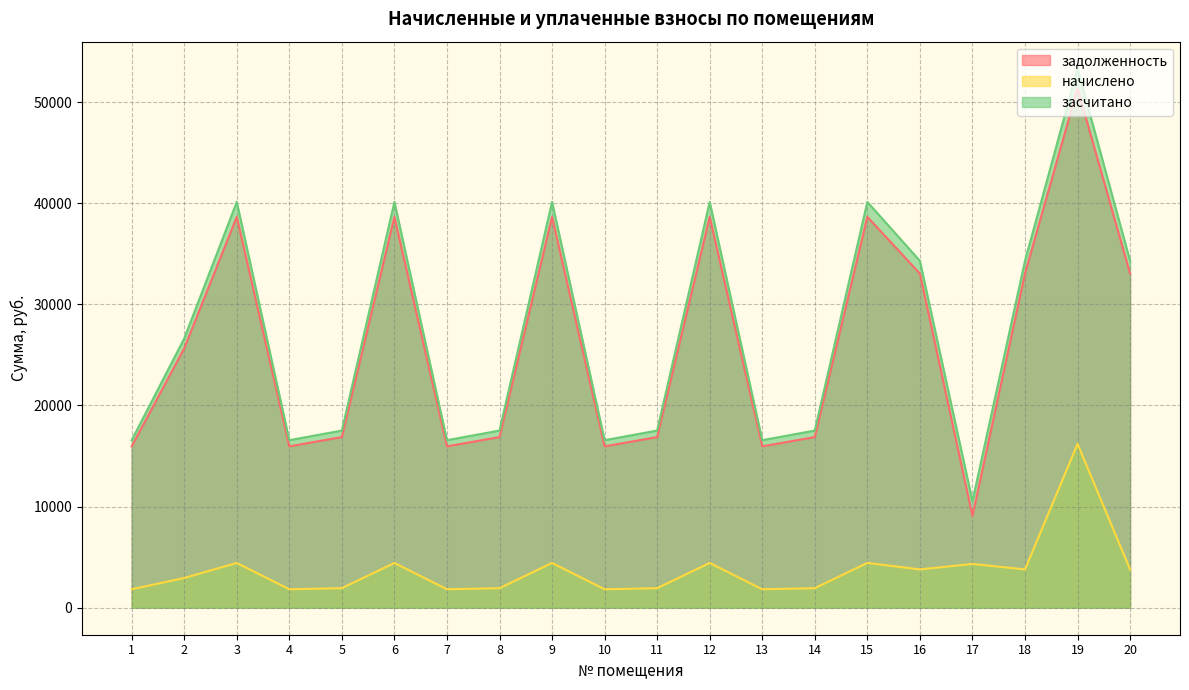

What is the sum of the засчитано values at 13 and 14?

34092.1